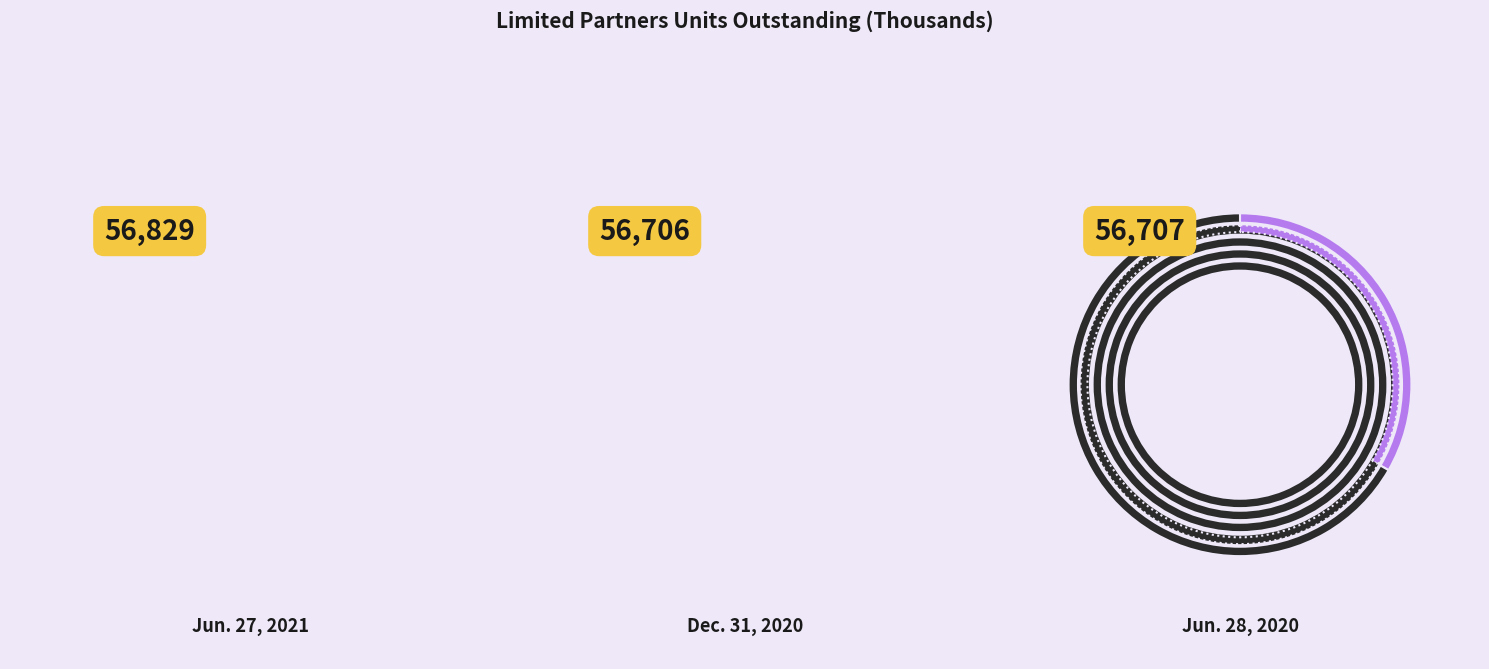

What is the ratio of the value at Jun. 27, 2021 to the value at Jun. 28, 2020?

1.0